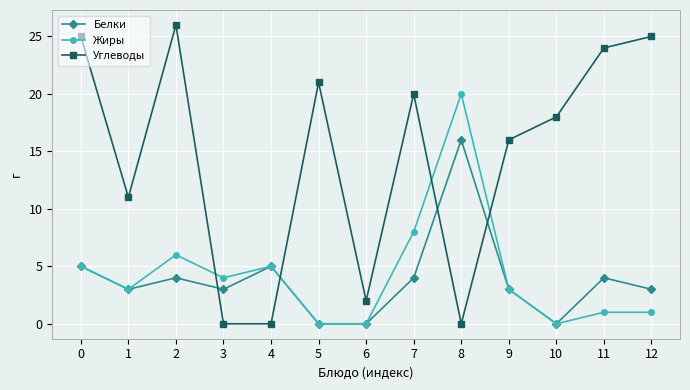

What is the greatest value displayed?

26